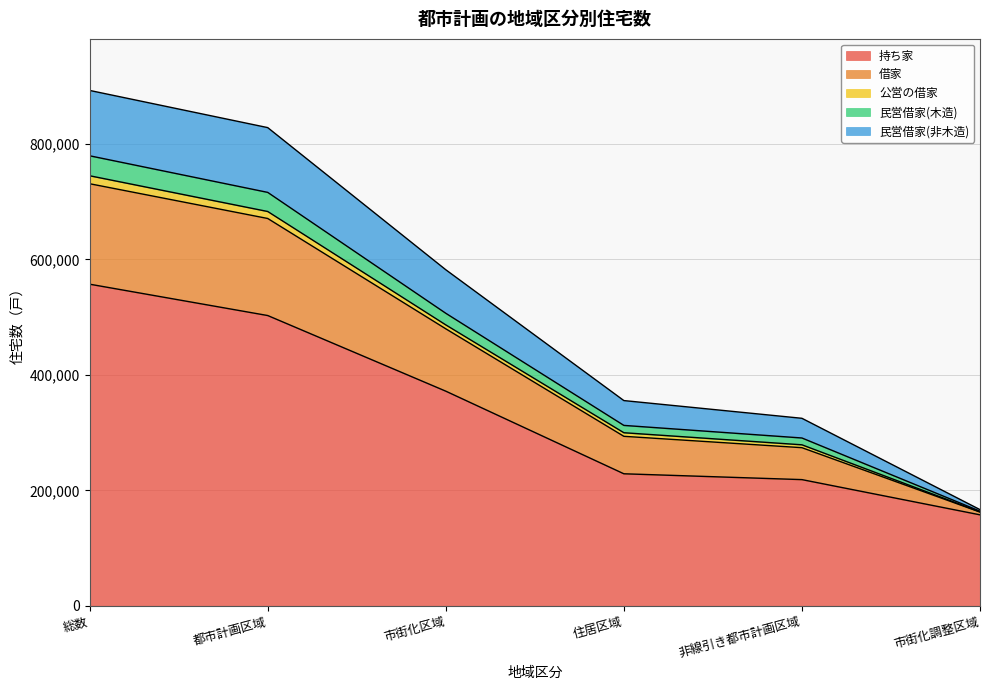

What is the minimum value for 持ち家?

157600